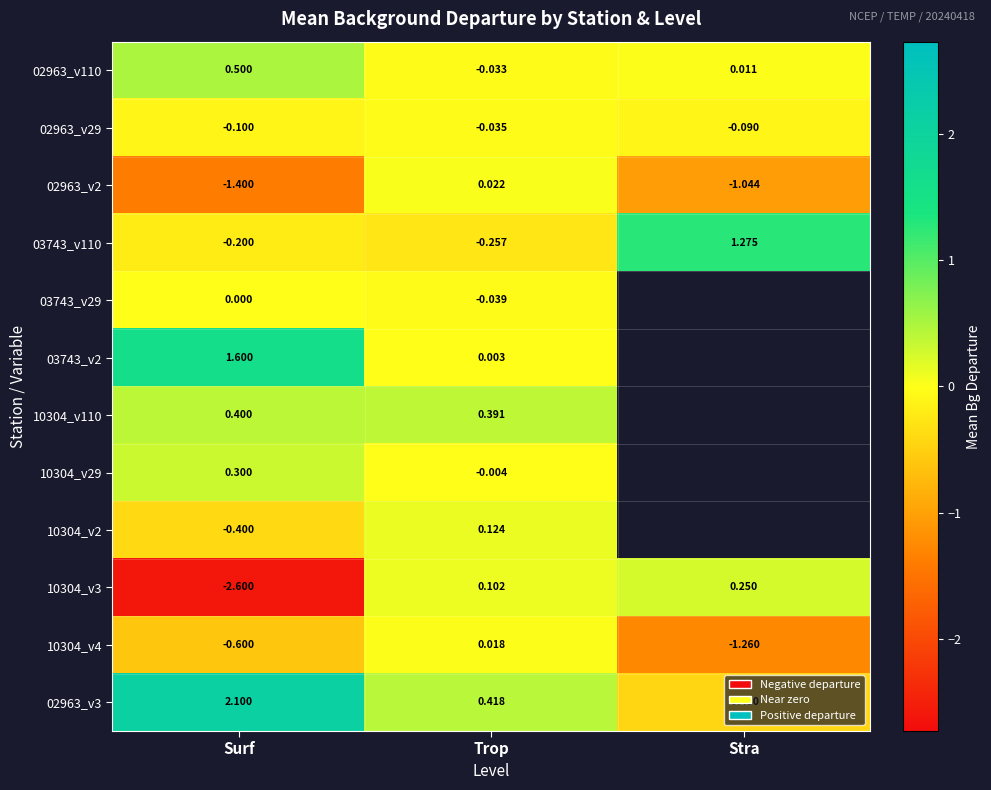

How many data points in 02963_v3 are above 0?

2